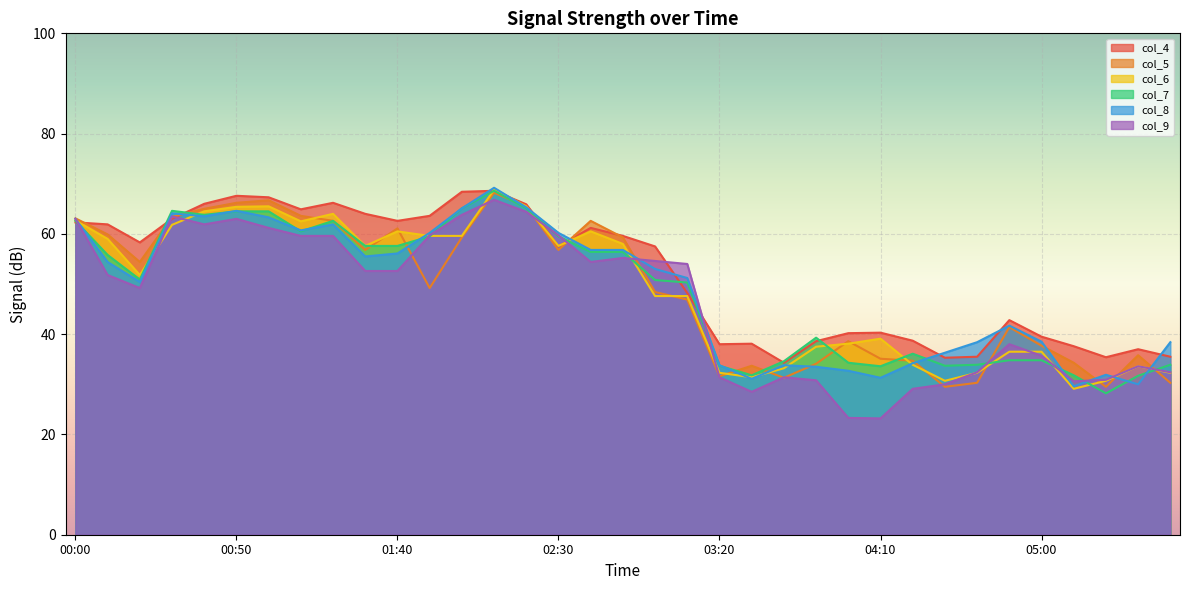

Rank the categories by col_6 value from lowest to highest.

05:10, 04:30, 05:20, 03:30, 03:20, 04:40, 05:40, 03:40, 05:30, 04:20, 04:50, 05:00, 03:50, 04:00, 04:10, 03:00, 03:10, 00:20, 01:30, 02:30, 02:50, 00:10, 01:50, 02:00, 01:40, 02:40, 00:30, 01:10, 00:00, 01:20, 00:40, 00:50, 01:00, 02:20, 02:10